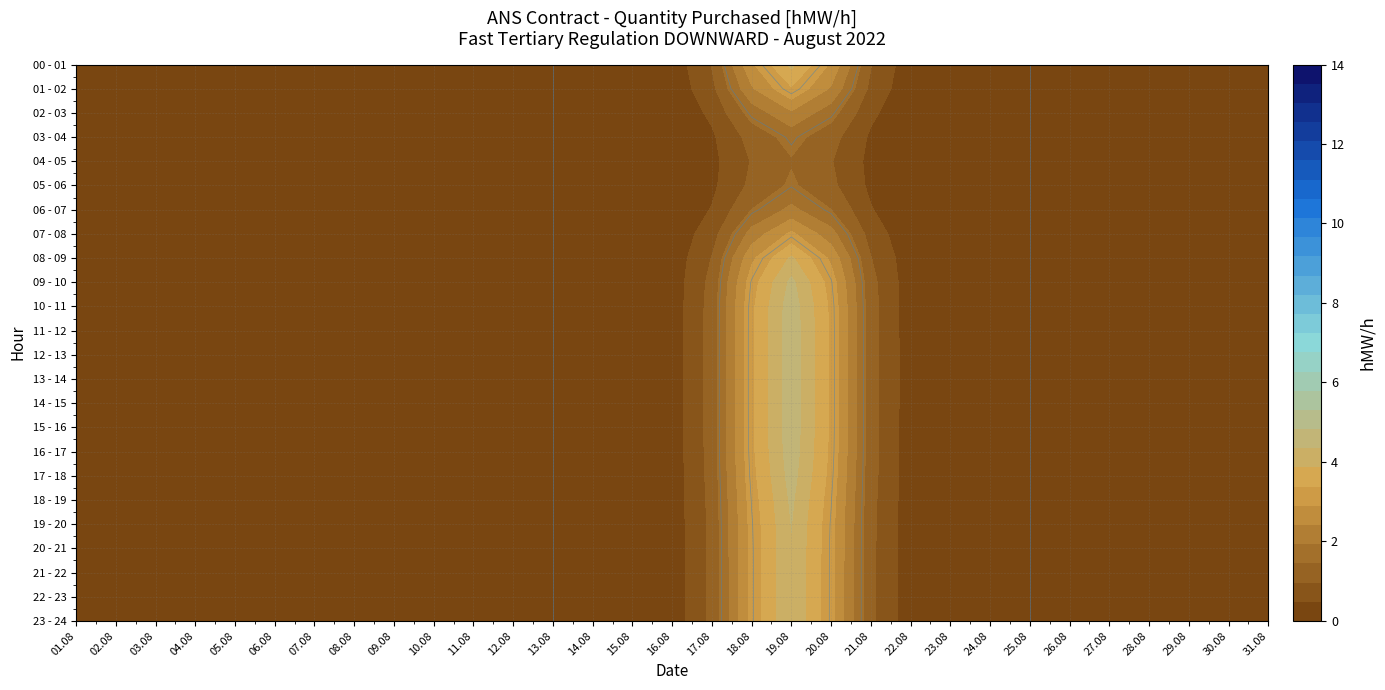

Which series has the largest total across all categories?

08 - 09